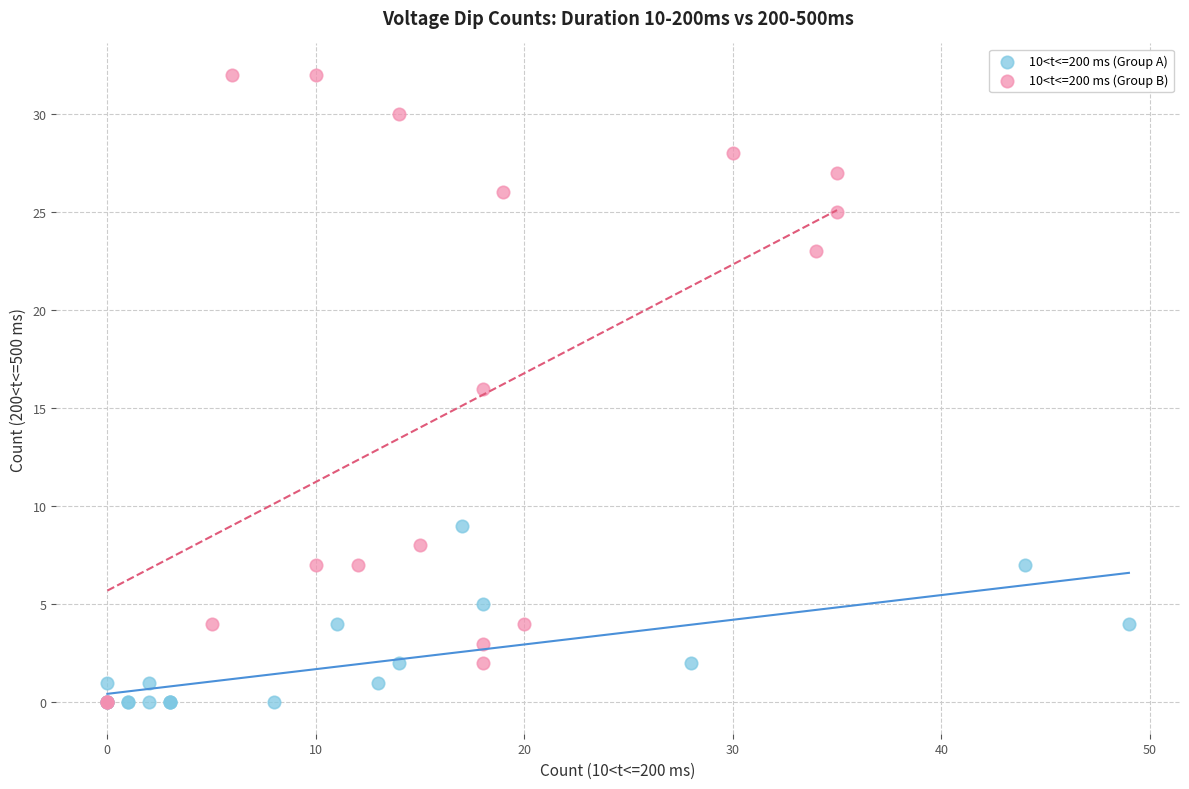

Which series reaches the maximum Y coordinate?

10<t<=200 ms (Group B)